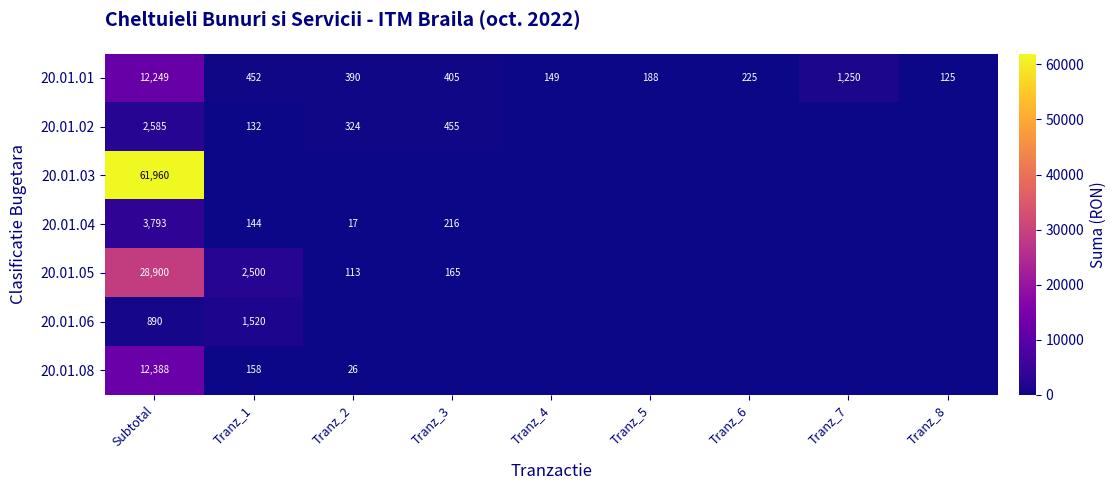

The value of 20.01.05 at Tranz_2 is 70. True or false?

False